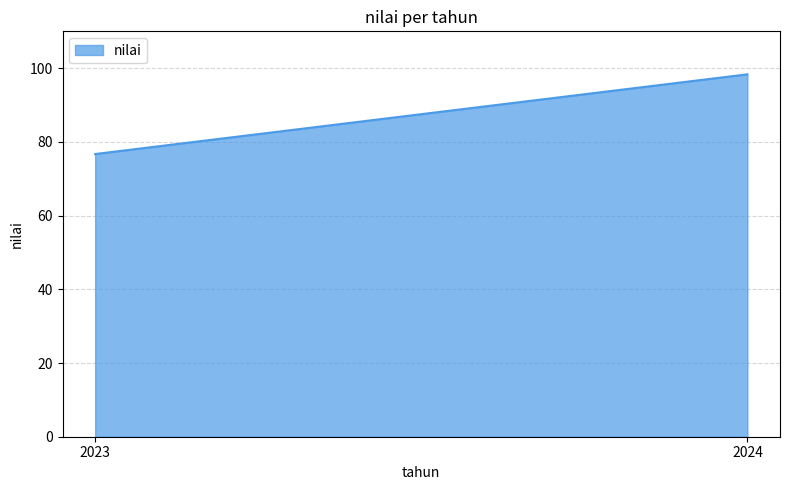

Which label corresponds to the largest value in the chart?

2024